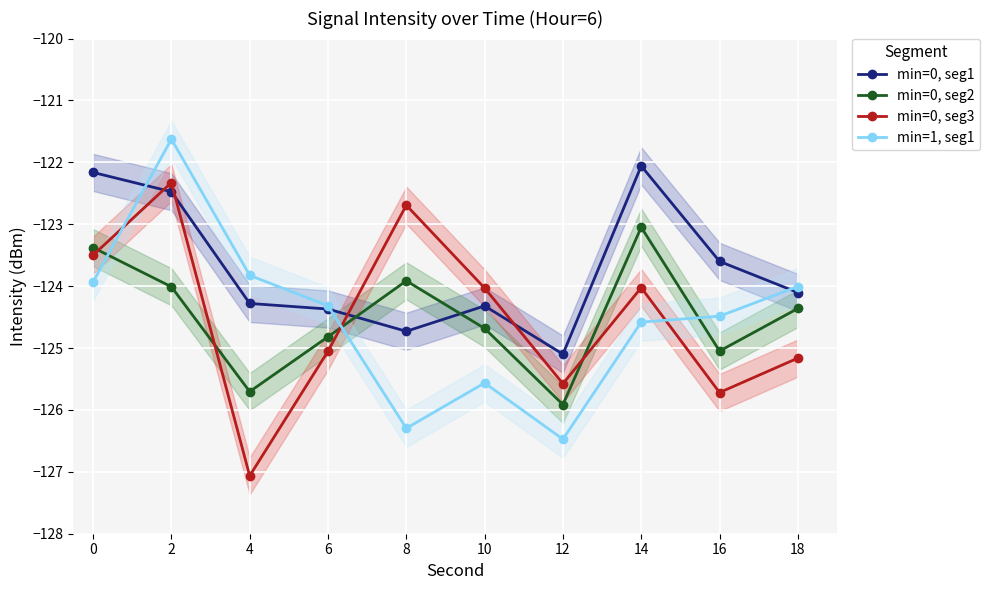

Reading right to left, what are all the values shown in this chart?

min=0, seg1: 18=-124.1	16=-123.6	14=-122.1	12=-125.1	10=-124.3	8=-124.7	6=-124.4	4=-124.3	2=-122.5	0=-122.2
min=0, seg2: 18=-124.4	16=-125.0	14=-123.0	12=-125.9	10=-124.7	8=-123.9	6=-124.8	4=-125.7	2=-124.0	0=-123.4
min=0, seg3: 18=-125.2	16=-125.7	14=-124.0	12=-125.6	10=-124.0	8=-122.7	6=-125.1	4=-127.1	2=-122.3	0=-123.5
min=1, seg1: 18=-124.0	16=-124.5	14=-124.6	12=-126.5	10=-125.6	8=-126.3	6=-124.3	4=-123.8	2=-121.6	0=-123.9